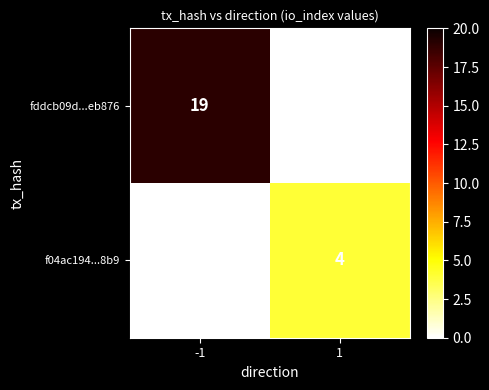

The value of f04ac194...8b9 at 1 is 4. True or false?

True